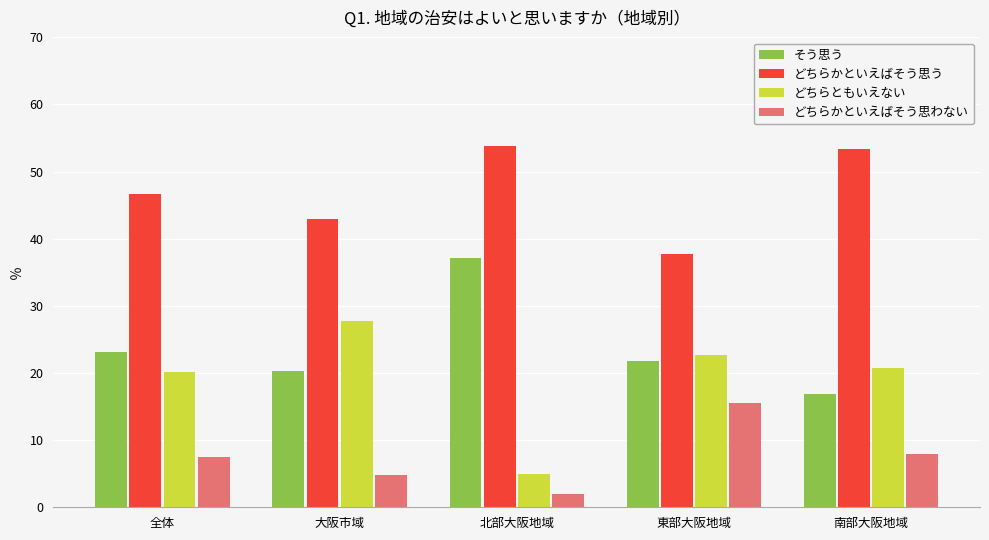

What is the approximate value of どちらかといえばそう思う at 北部大阪地域?

53.8